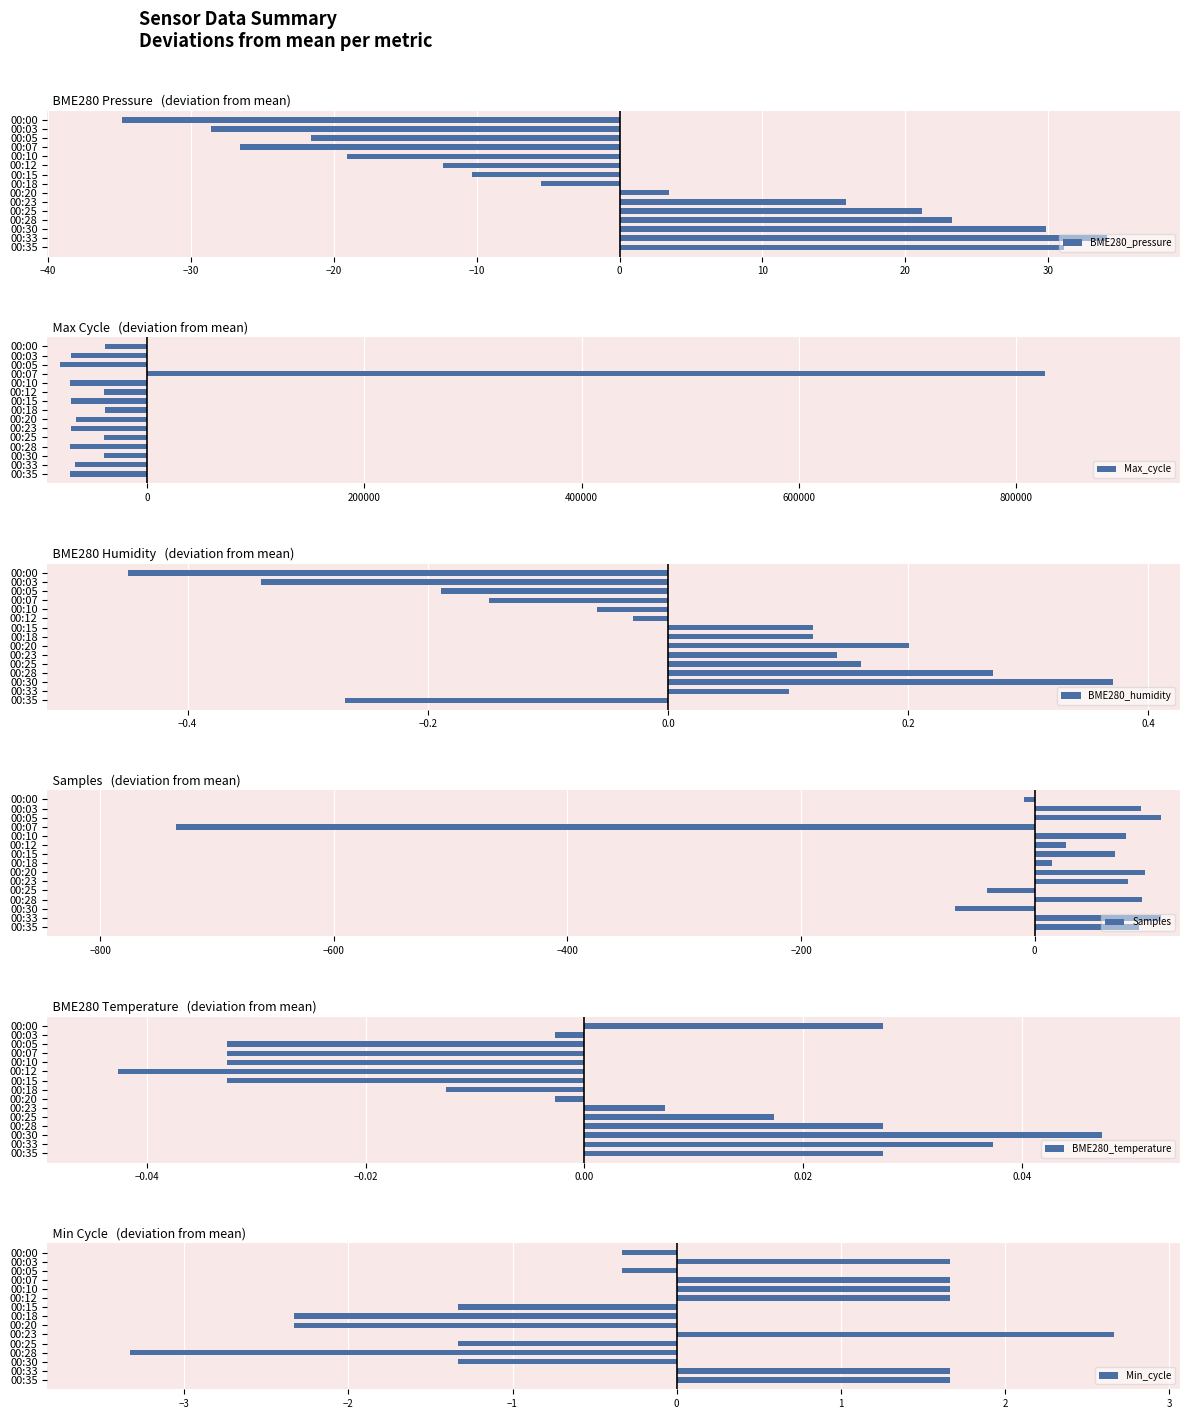

How many data points in Samples are less than 78?

7